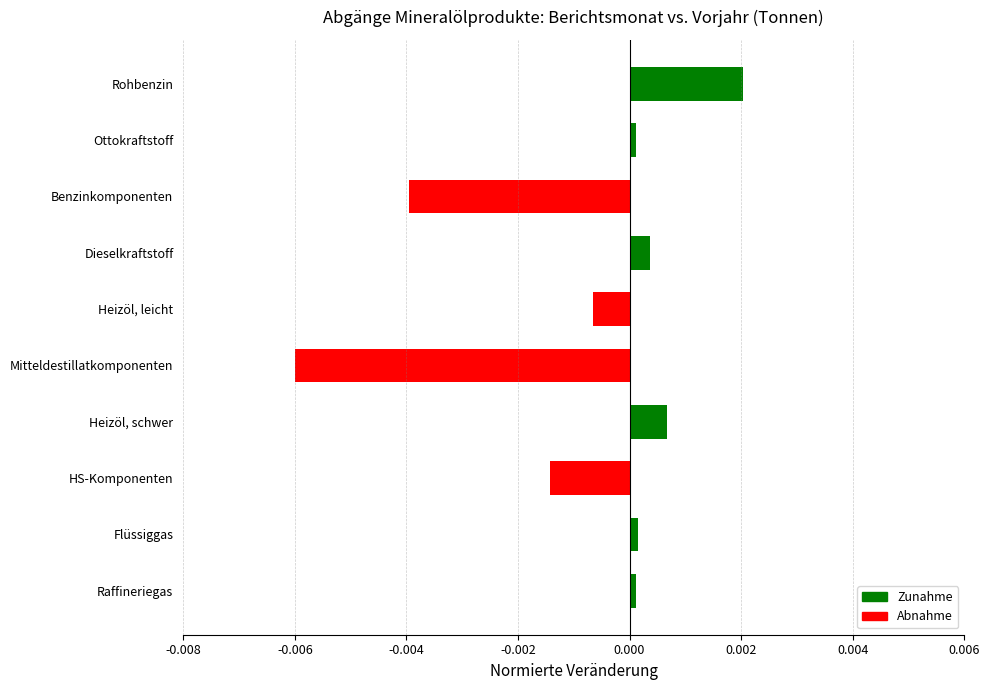

The value at Rohbenzin is 0.0. True or false?

True